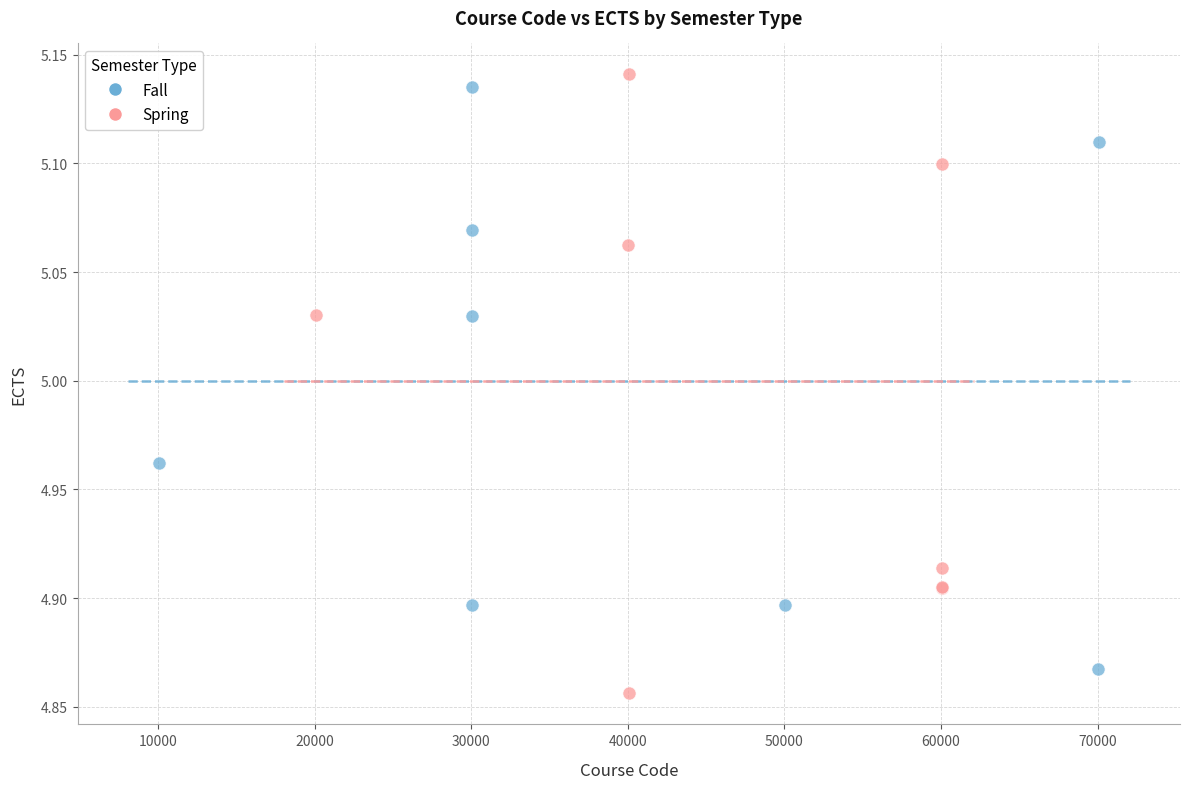

What are all the series names shown in the legend?

Fall, Spring